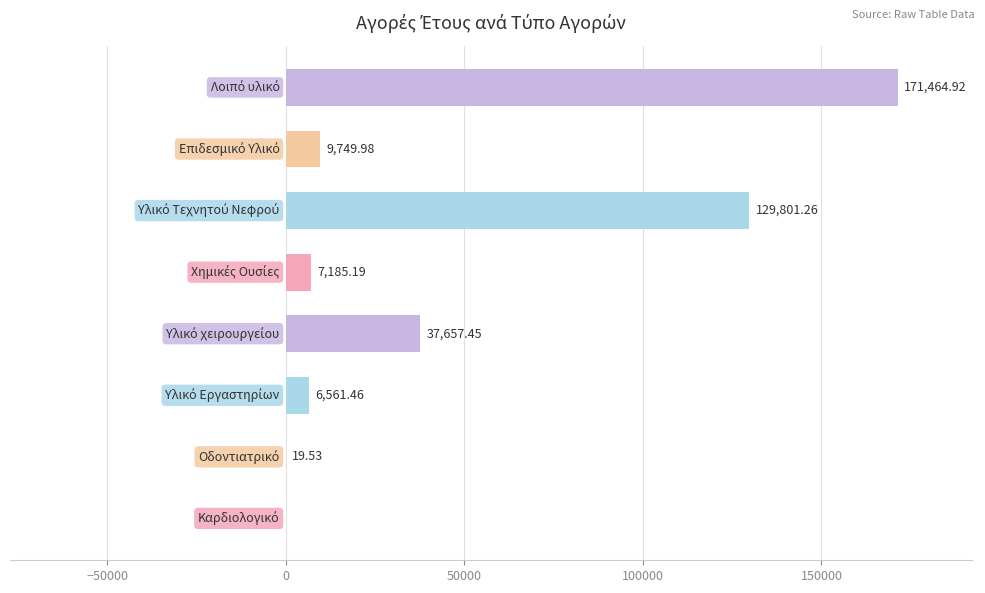

What is the sum of all values?

362439.8